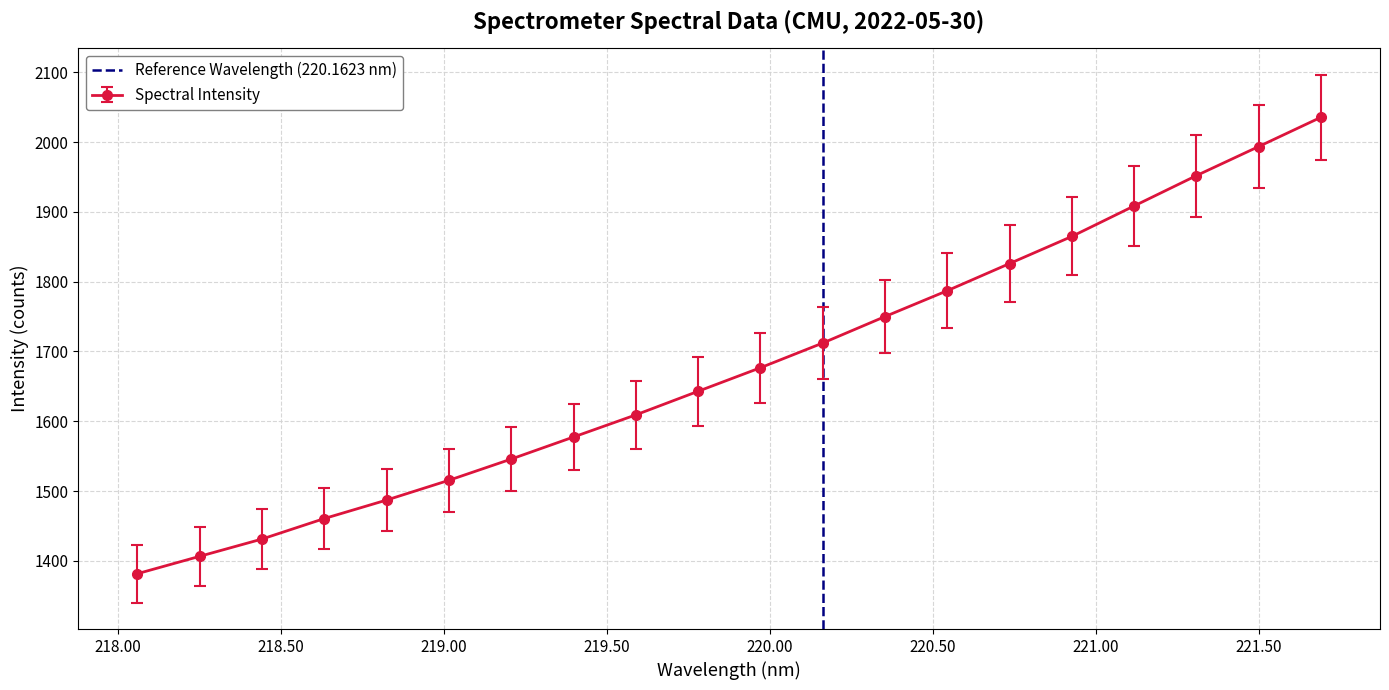

What is the maximum value for Spectral Intensity?

2035.5